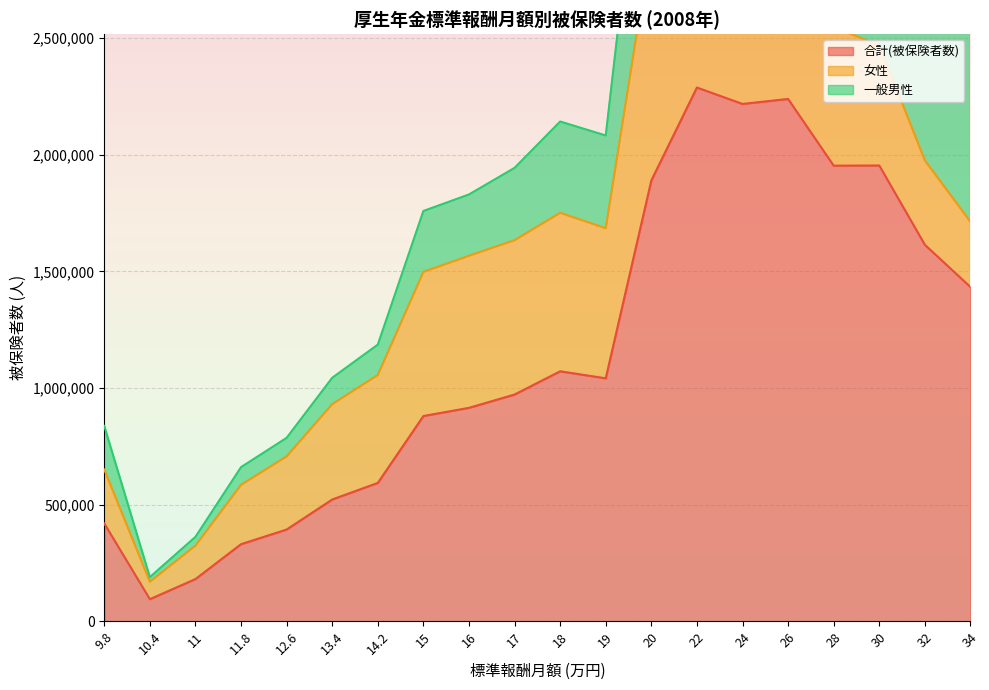

At how many categories does at least one series exceed 1662382?

6